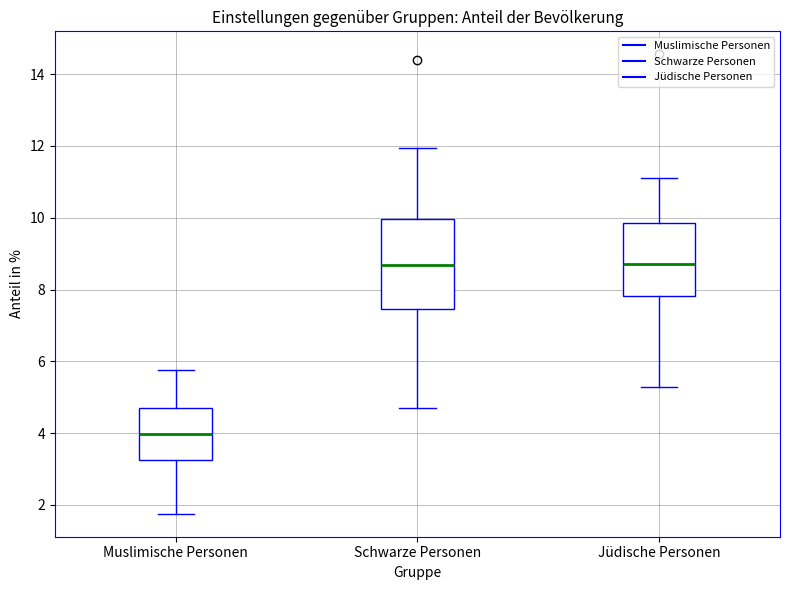

Where does the upper whisker of the box for Jüdische Personen end on the y-axis? The values are not printed on the chart, so give them approximately, as read against the axis.

11.2